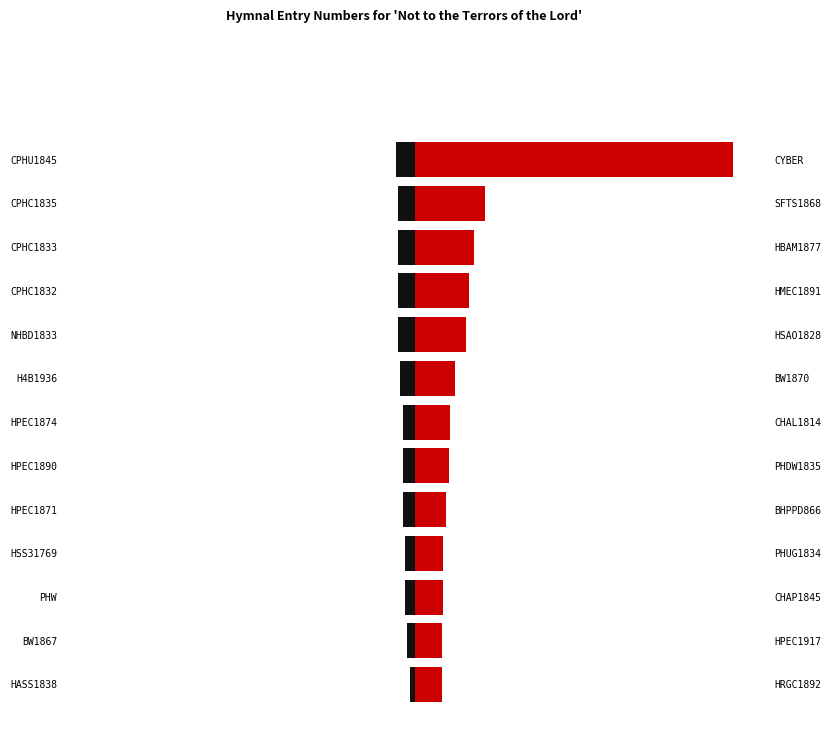

Which series changed the most between 5 and 9?

Right Hymnals